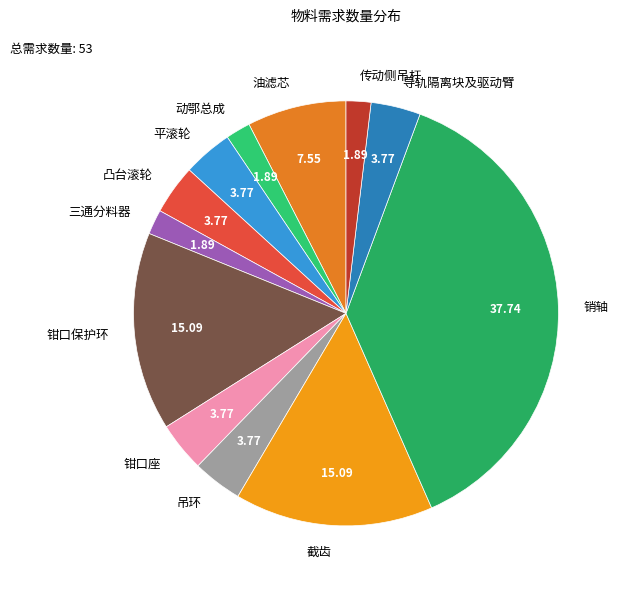

What is the ratio of the value at 油滤芯 to the value at 销轴?

0.2